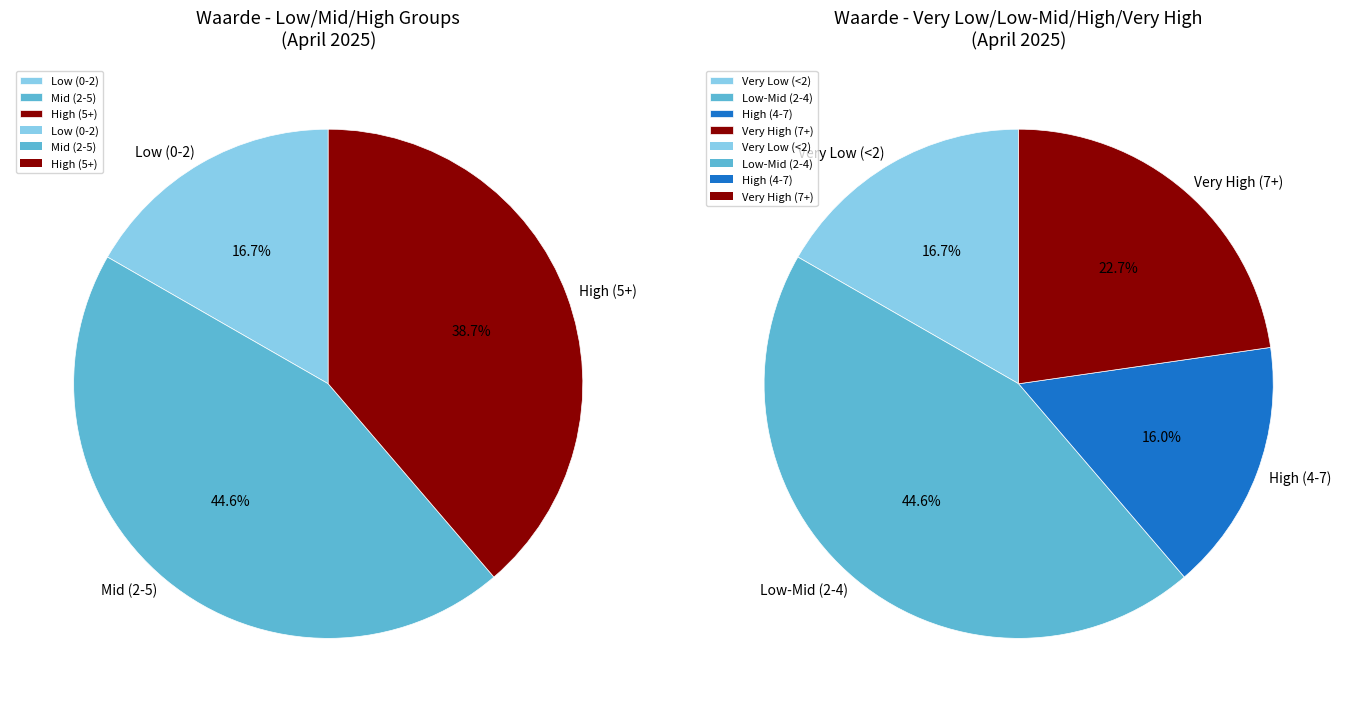

True or false: 2025-04-07 accounts for 12% of the total.

False